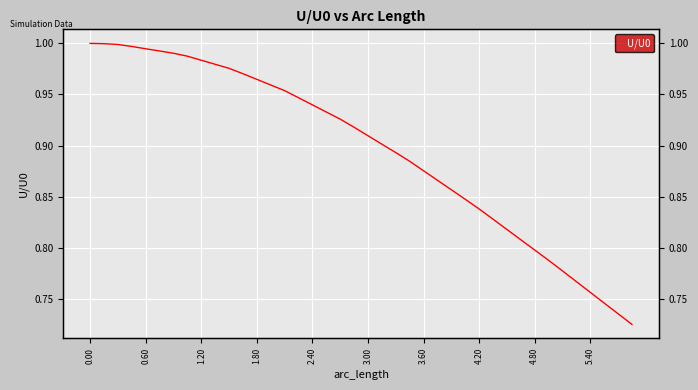

Is it true that the value at 23 is 1.5?

False